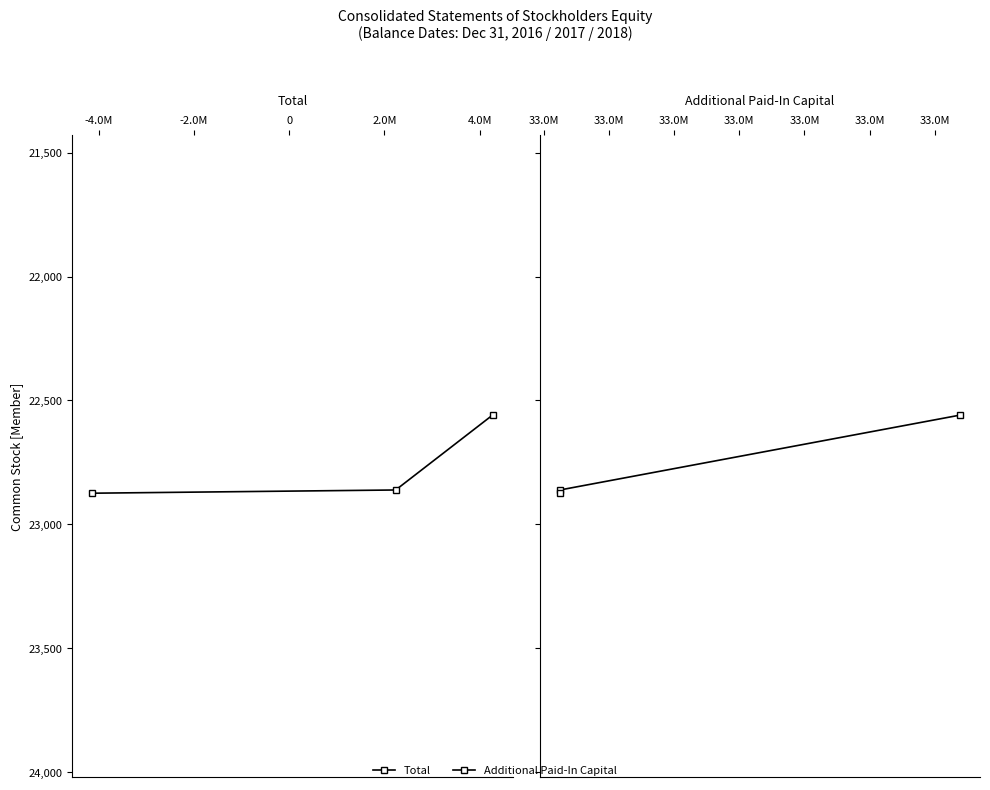

What is the label of the 2nd point from the left?

-4.0M